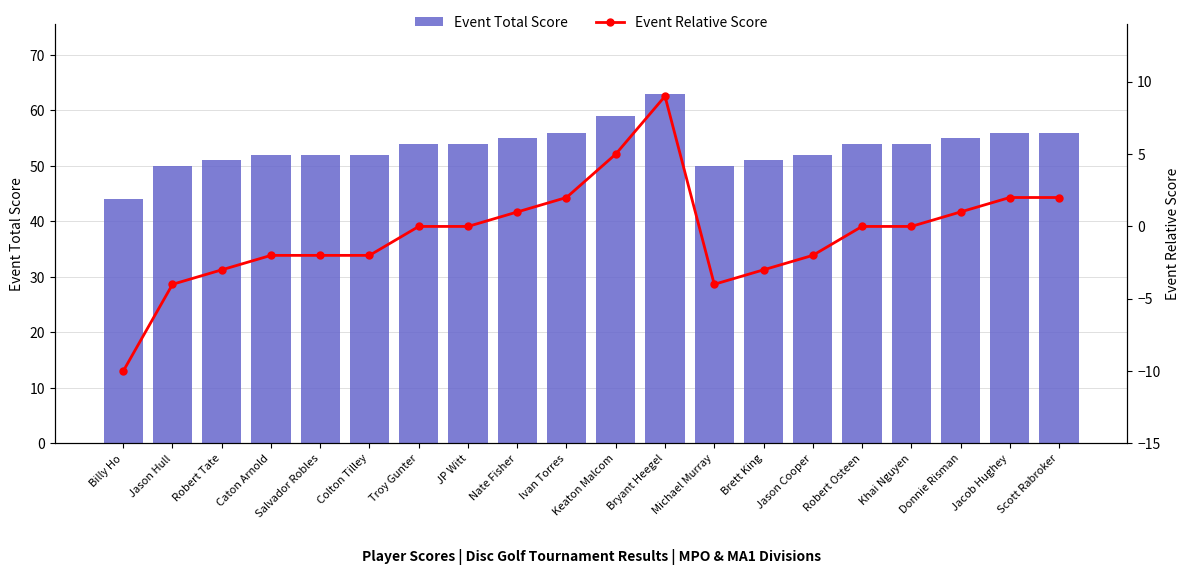

The Event Relative Score series shows 1 at Jacob Hughey. True or false?

False